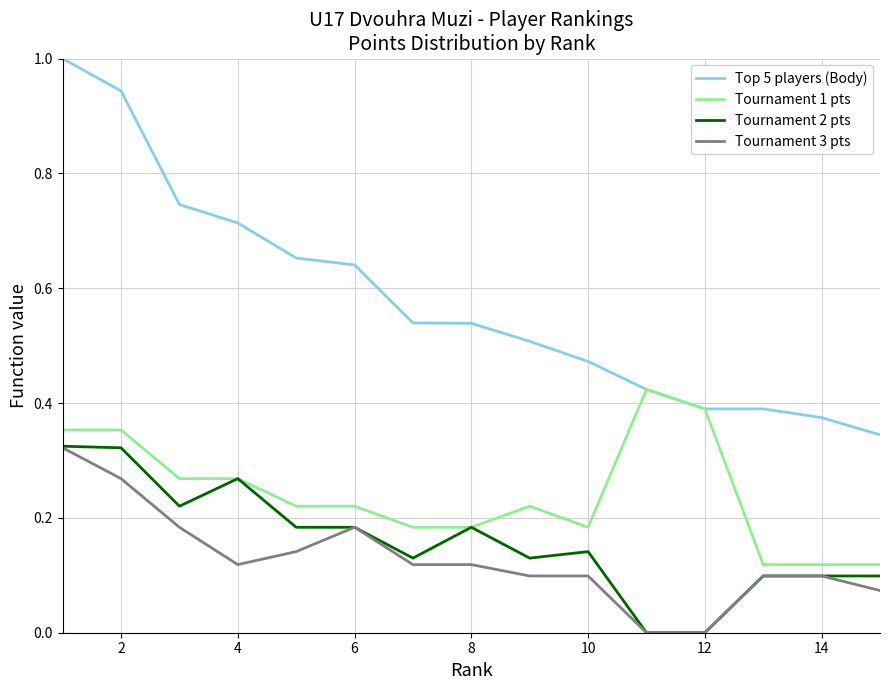

What is the maximum value shown in the chart?

1.0